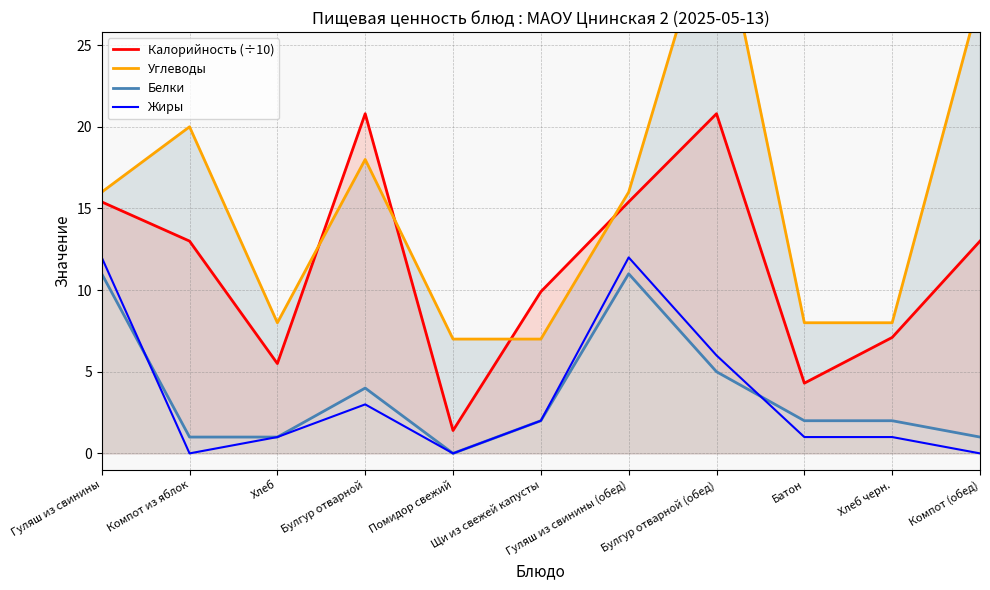

True or false: Жиры and Углеводы cross at least once.

False